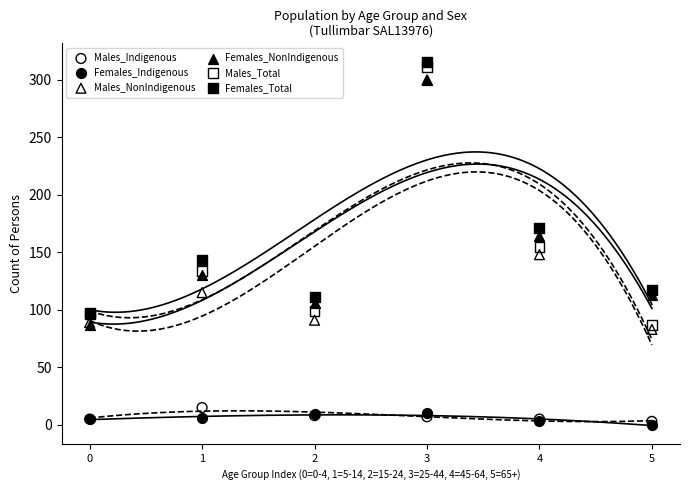

Which series contains the highest Y value?

Females_Total